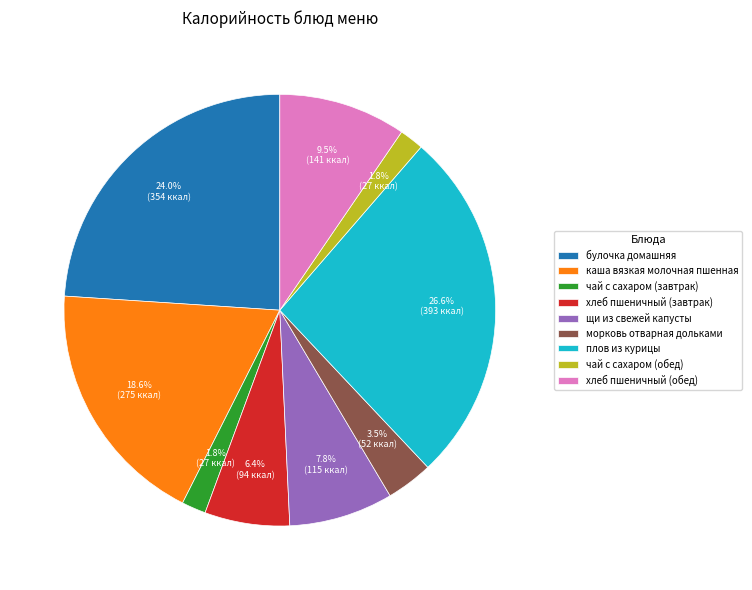

Which category has the biggest portion of the pie?

плов из курицы